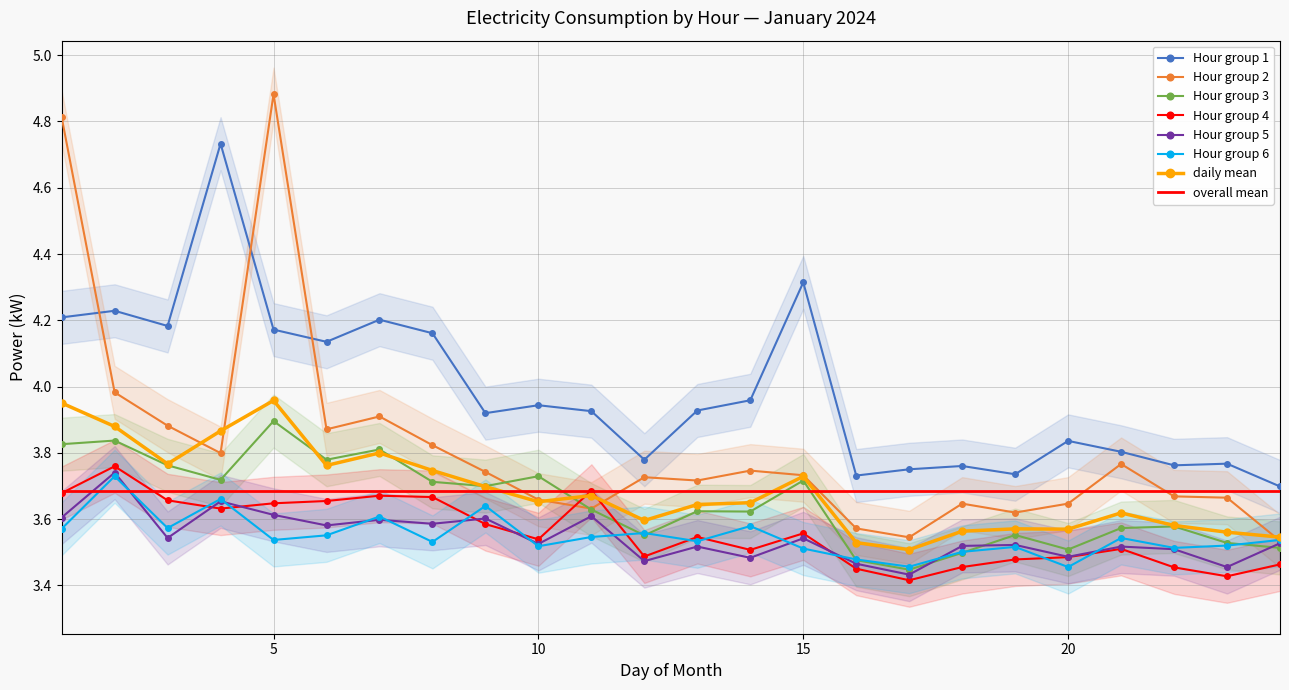

How many interior local valleys does the row_5 series have?

9